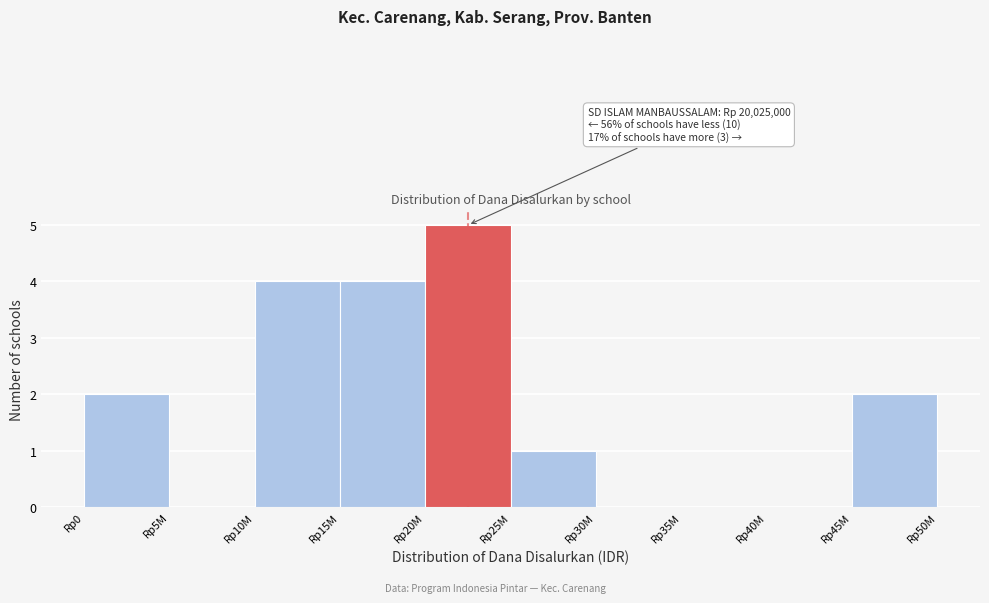

Reading right to left, list all the values displayed in this chart.

Rp45M=2	Rp40M=0	Rp35M=0	Rp30M=0	Rp25M=1	Rp20M=5	Rp15M=4	Rp10M=4	Rp5M=0	Rp0=2